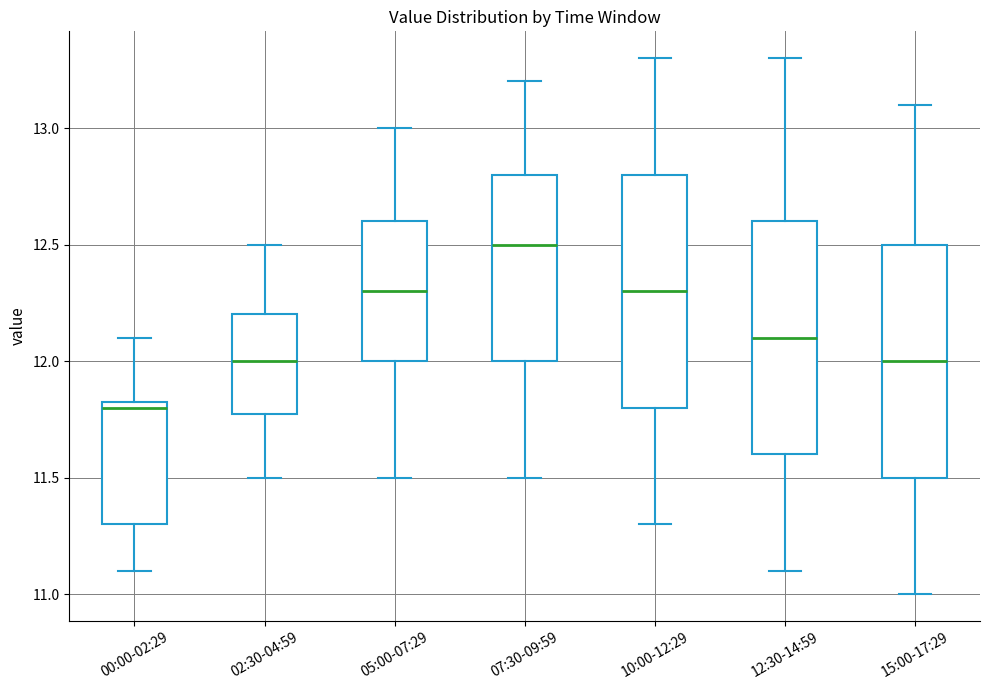

Reading left to right, read every box against the y-axis: the position of its median line, the range the box covers, and the ends of its whiskers. The values are not printed on the chart, so give them approximately, as read against the axis.

00:00-02:29: median 11.80, box 11.30 to 11.85, whiskers 11.10 to 12.10
02:30-04:59: median 12.00, box 11.80 to 12.20, whiskers 11.50 to 12.50
05:00-07:29: median 12.30, box 12.00 to 12.60, whiskers 11.50 to 13.00
07:30-09:59: median 12.50, box 12.00 to 12.80, whiskers 11.50 to 13.20
10:00-12:29: median 12.30, box 11.80 to 12.80, whiskers 11.30 to 13.30
12:30-14:59: median 12.10, box 11.60 to 12.60, whiskers 11.10 to 13.30
15:00-17:29: median 12.00, box 11.50 to 12.50, whiskers 11.00 to 13.10